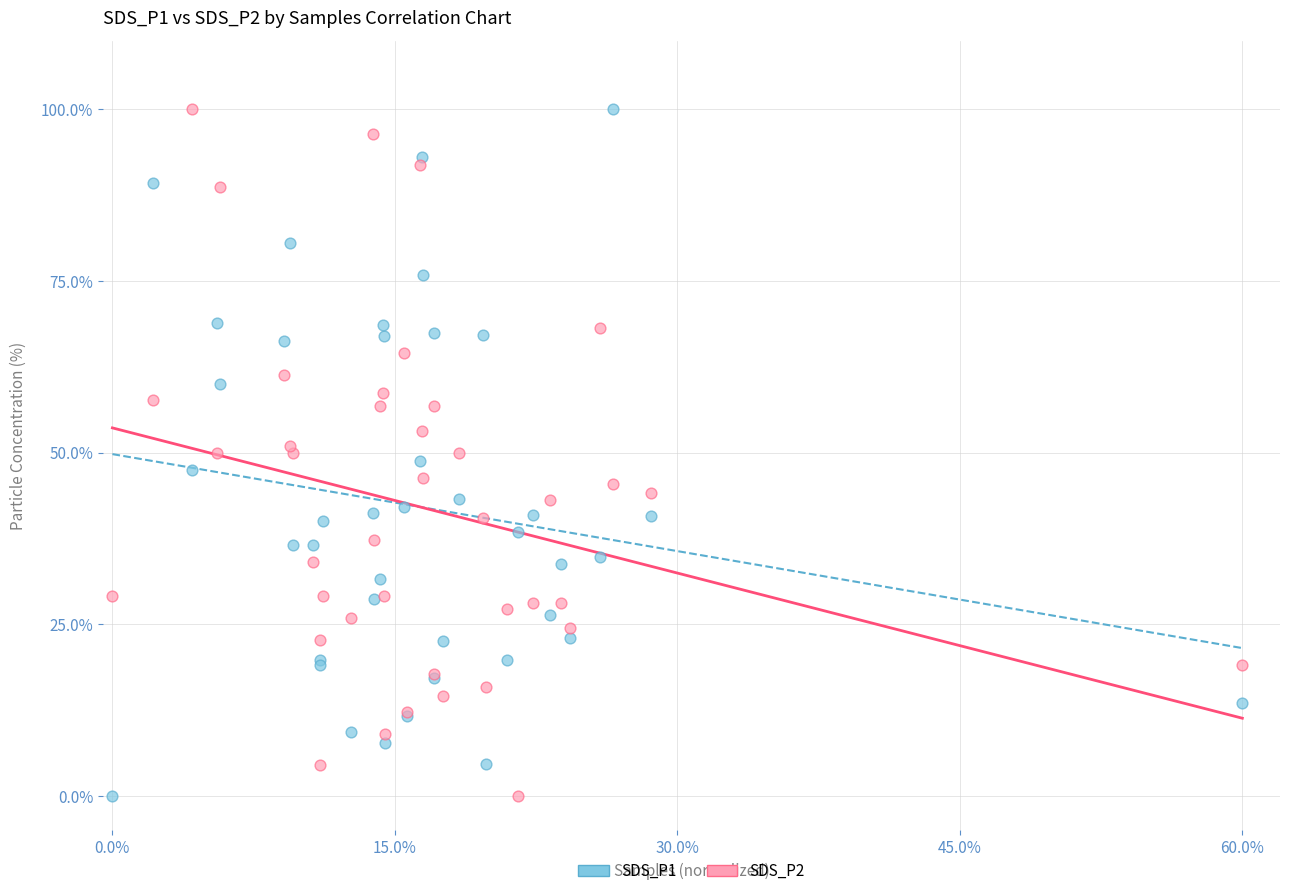

What is the X range (max minus min) for the scatter plot?

0.6